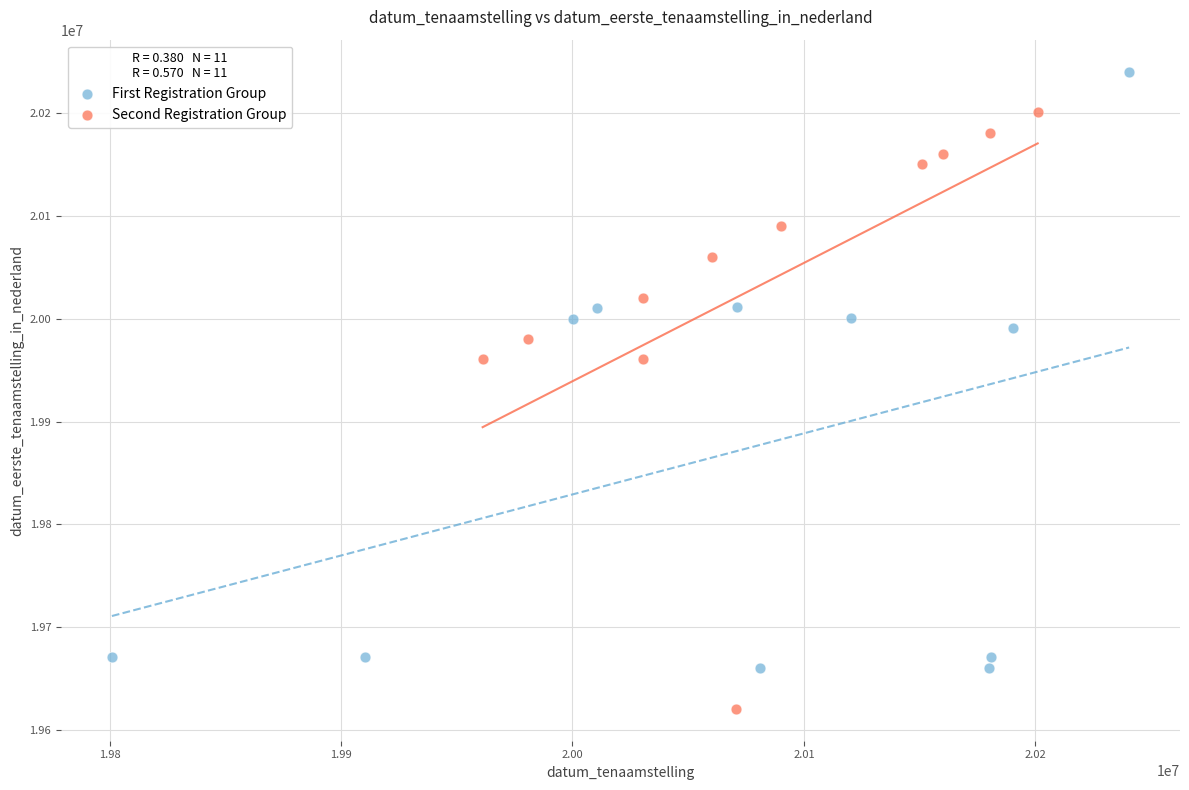

Which series reaches the maximum Y coordinate?

First Registration Group